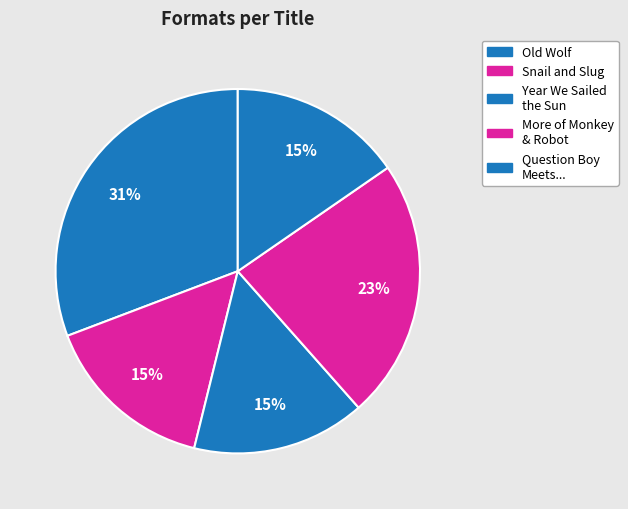

Count the number of slices in the pie.

5